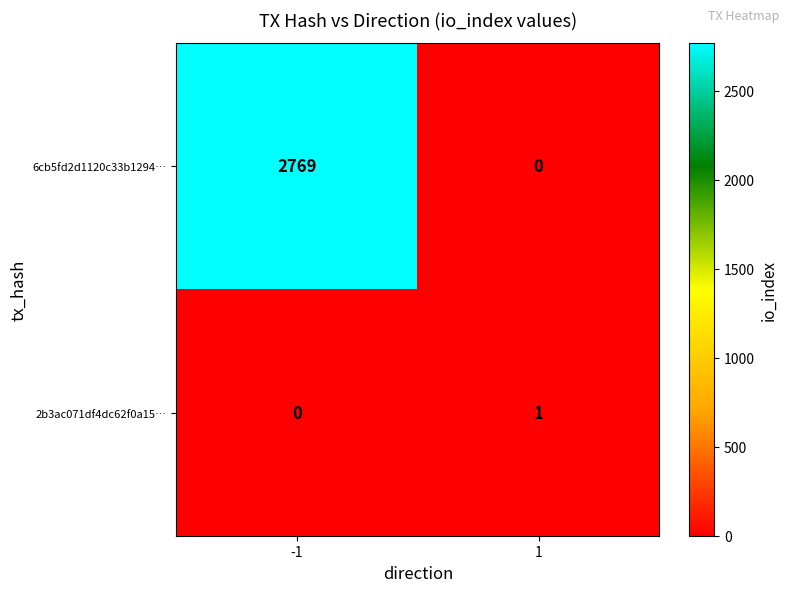

Reading left to right, what are all the values shown in this chart?

6cb5fd2d1120c33b1294…: -1=2769	1=0
2b3ac071df4dc62f0a15…: -1=0	1=1